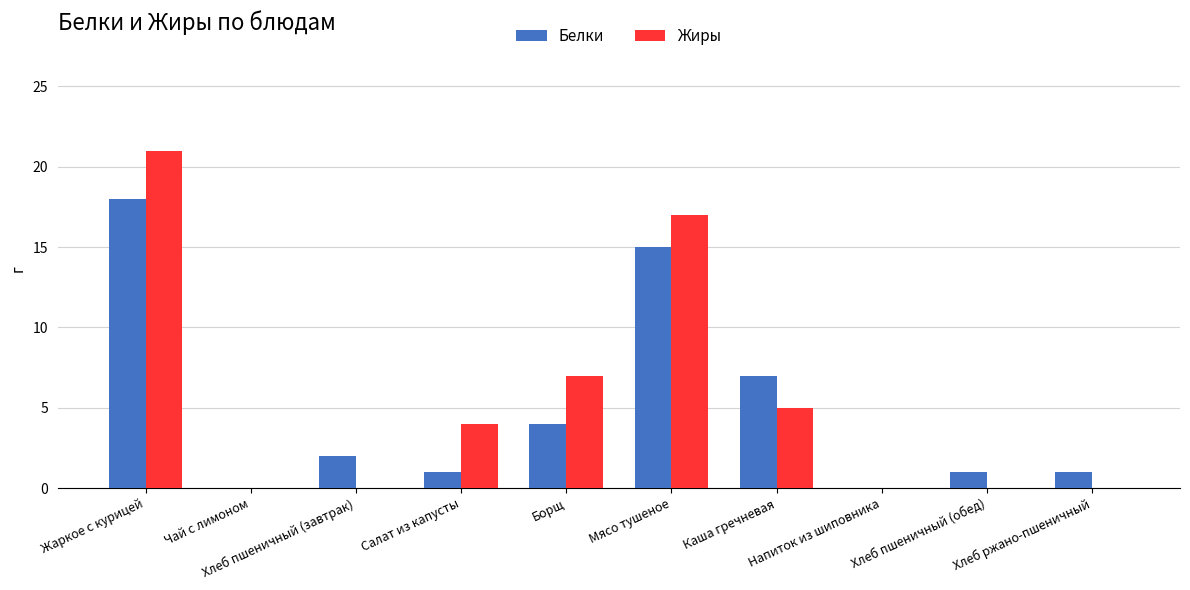

How many categories are shown in the chart?

10